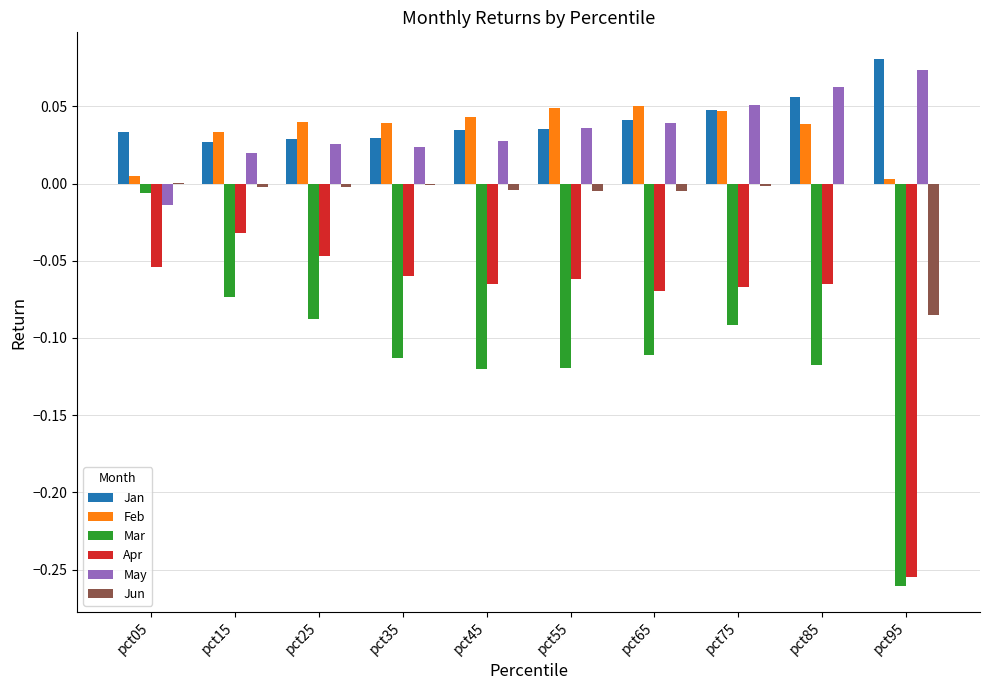

Is it true that Jan equals 0.0 at pct25?

True